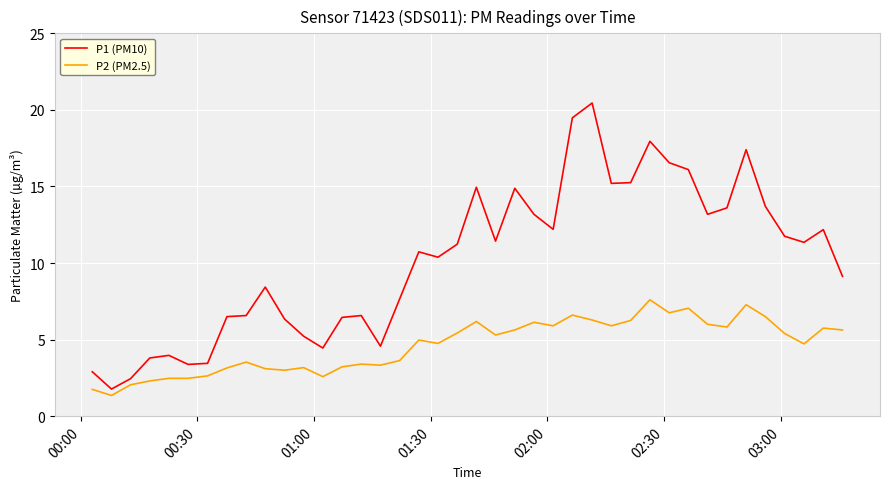

What is the highest value of the P2 (PM2.5) series?

7.6